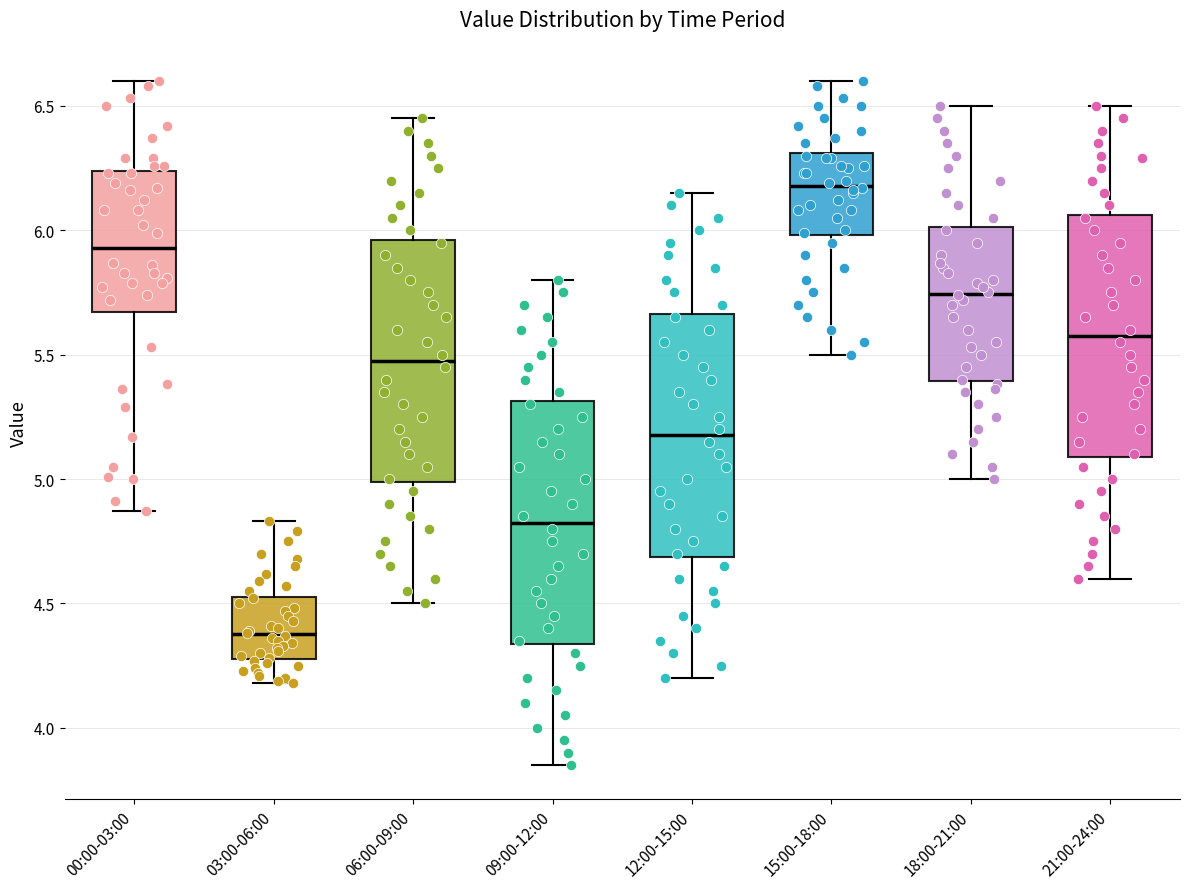

Reading left to right, read every box against the y-axis: the position of its median line, the range the box covers, and the ends of its whiskers. The values are not printed on the chart, so give them approximately, as read against the axis.

00:00-03:00: median 5.95, box 5.65 to 6.25, whiskers 4.85 to 6.60
03:00-06:00: median 4.40, box 4.30 to 4.55, whiskers 4.20 to 4.85
06:00-09:00: median 5.50, box 5.00 to 5.95, whiskers 4.50 to 6.45
09:00-12:00: median 4.85, box 4.35 to 5.30, whiskers 3.85 to 5.80
12:00-15:00: median 5.20, box 4.70 to 5.65, whiskers 4.20 to 6.15
15:00-18:00: median 6.20, box 6.00 to 6.30, whiskers 5.50 to 6.60
18:00-21:00: median 5.75, box 5.40 to 6.00, whiskers 5.00 to 6.50
21:00-24:00: median 5.60, box 5.10 to 6.05, whiskers 4.60 to 6.50